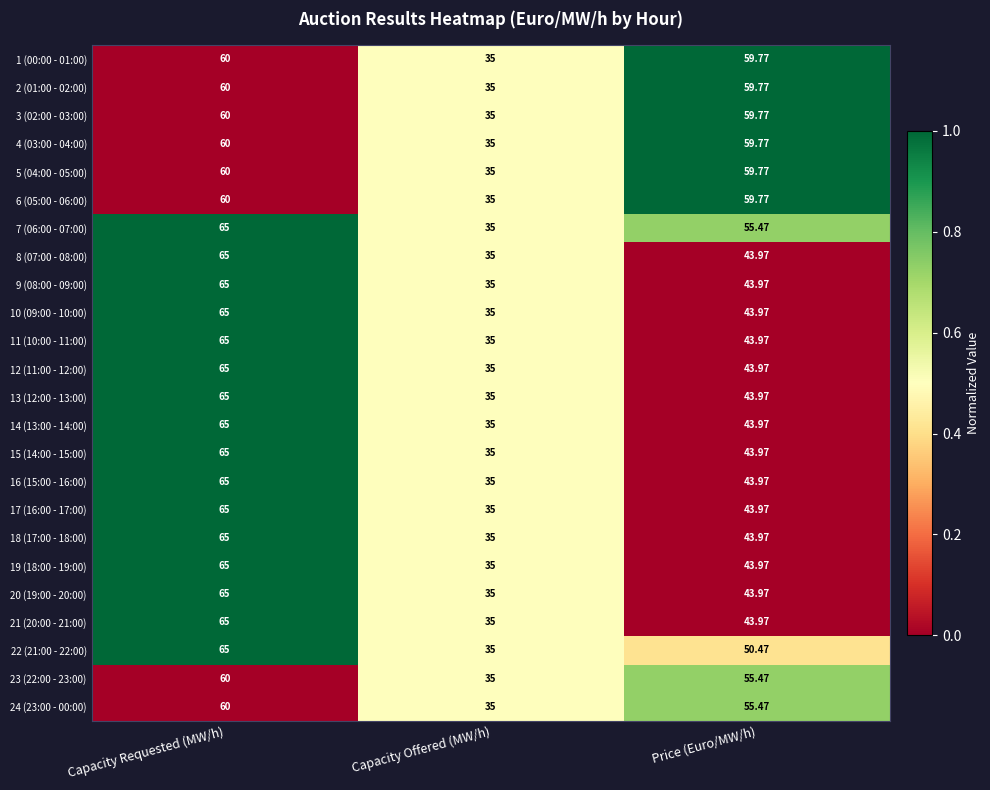

Rank the categories by 21 (20:00 - 21:00) value from lowest to highest.

Capacity Offered (MW/h), Price (Euro/MW/h), Capacity Requested (MW/h)